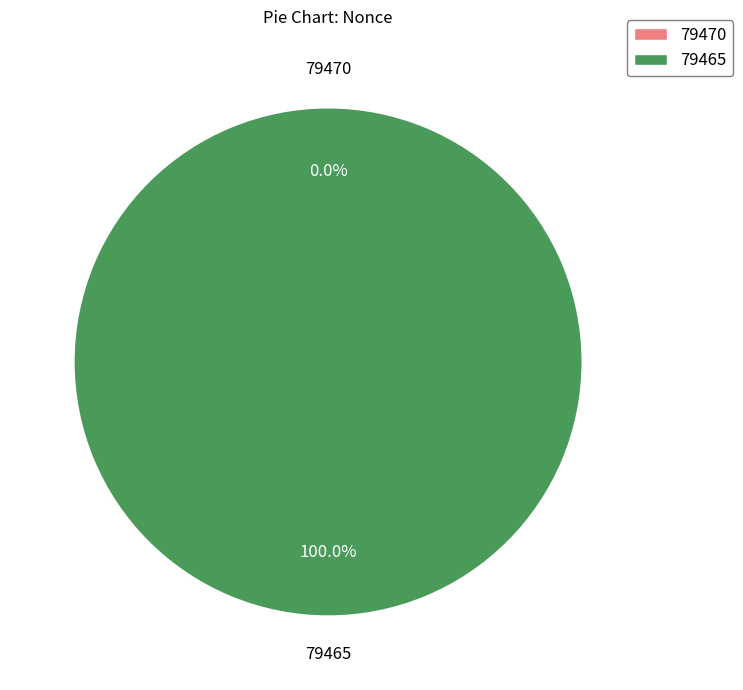

Is it true that 79470 is 9% of the pie?

False